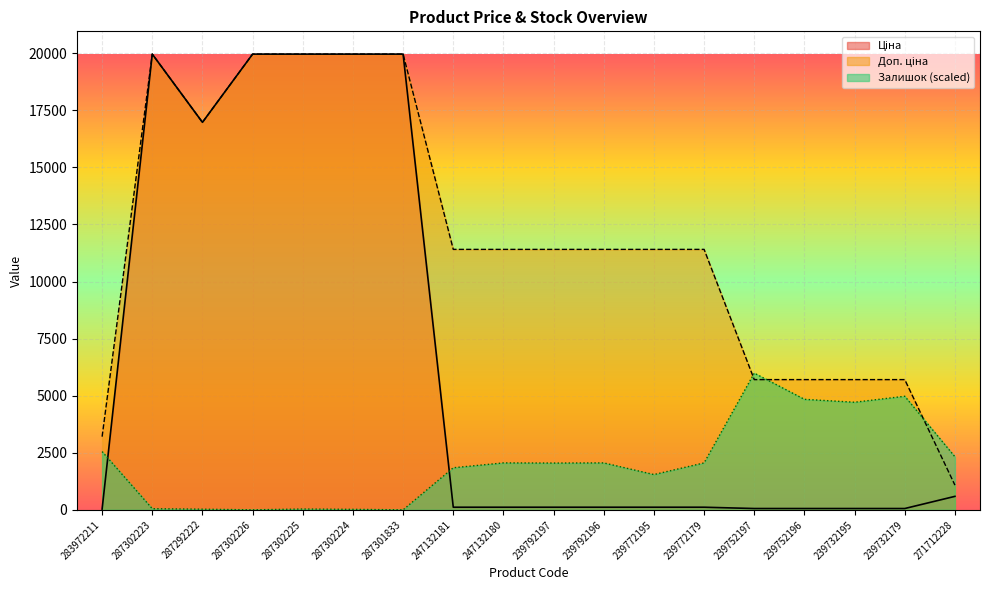

How many times do Ціна and Залишок cross each other?

2